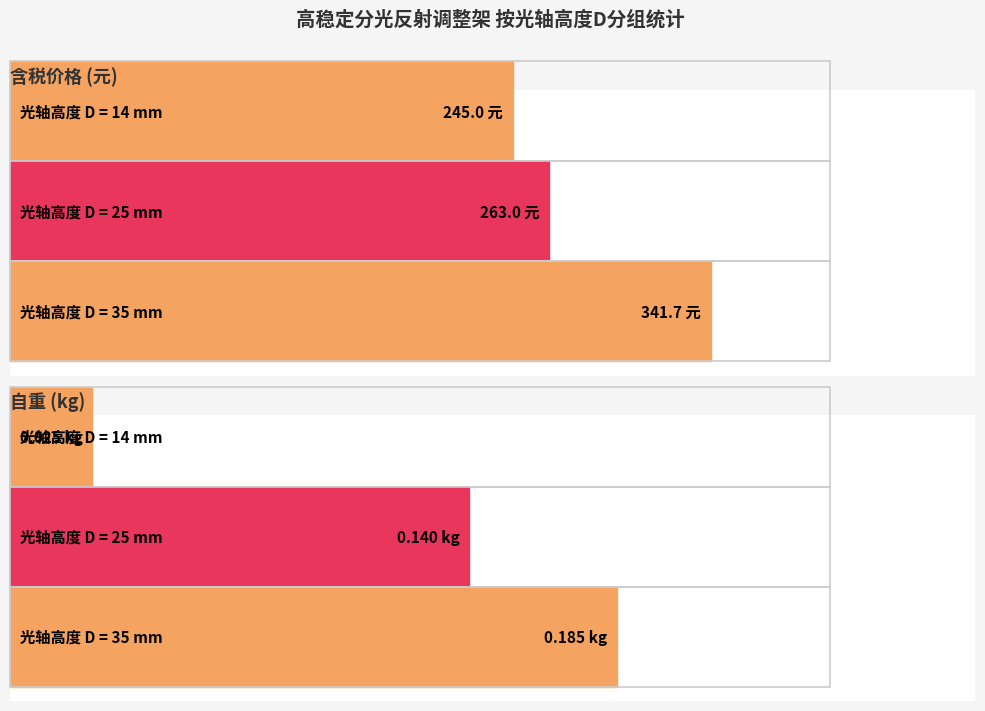

Which series has the largest total across all categories?

含税价格